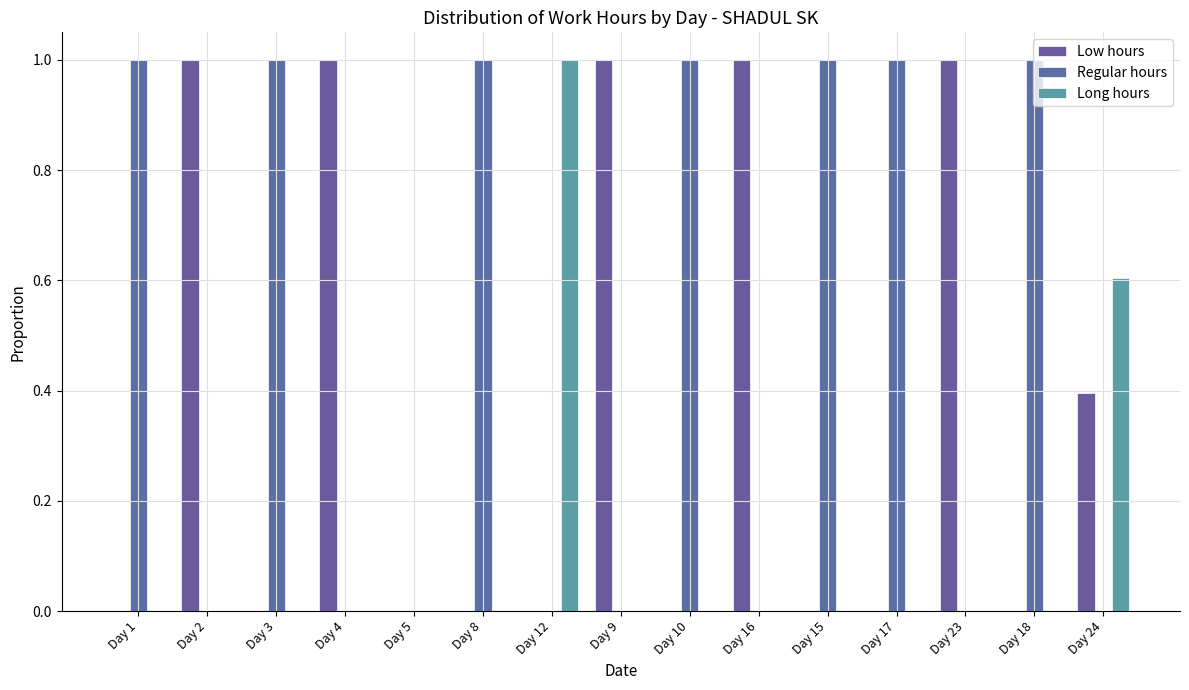

How many groups of bars are there?

15